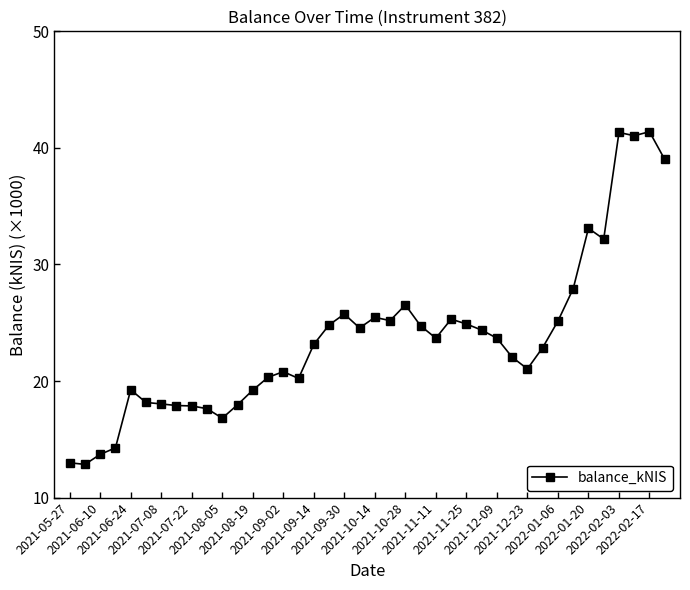

What is the minimum value shown in the chart?

12.8